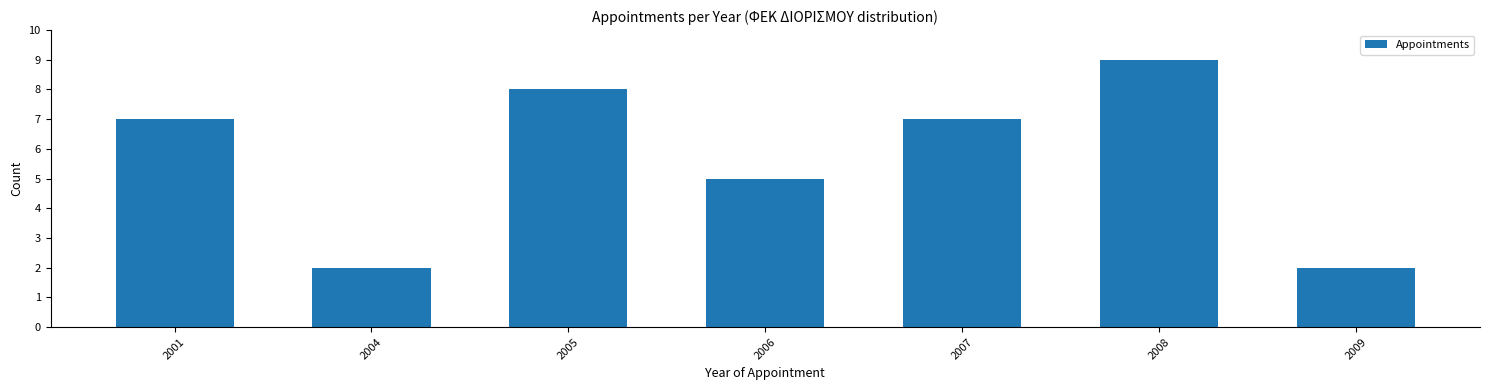

Reading left to right, list all the values displayed in this chart.

2001=7	2004=2	2005=8	2006=5	2007=7	2008=9	2009=2